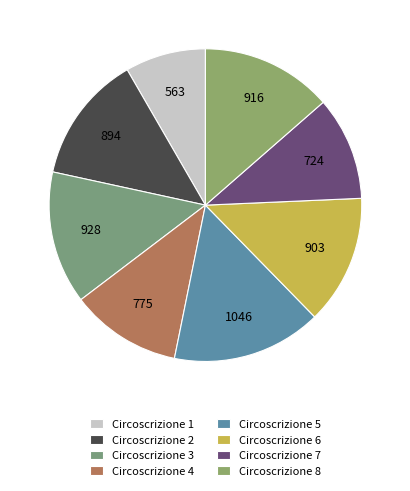

Rank the categories by value from highest to lowest.

5, 3, 8, 6, 2, 4, 7, 1